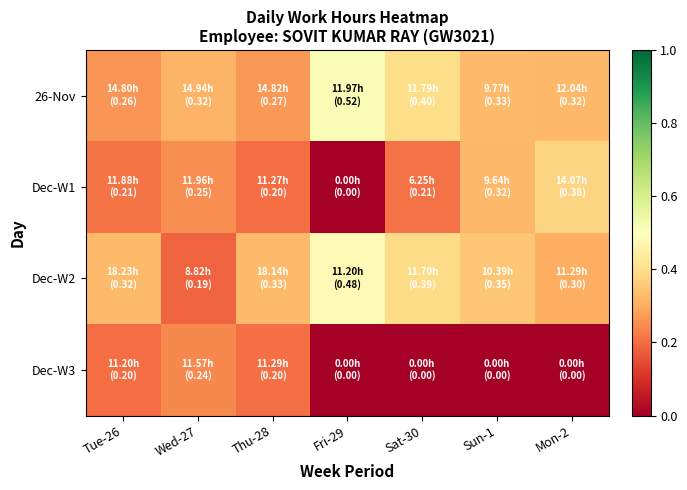

Reading left to right, extract all data points from this chart.

26-Nov: Tue-26=0.3	Wed-27=0.3	Thu-28=0.3	Fri-29=0.5	Sat-30=0.4	Sun-1=0.3	Mon-2=0.3
Dec-W1: Tue-26=0.2	Wed-27=0.3	Thu-28=0.2	Fri-29=0.0	Sat-30=0.2	Sun-1=0.3	Mon-2=0.4
Dec-W2: Tue-26=0.3	Wed-27=0.2	Thu-28=0.3	Fri-29=0.5	Sat-30=0.4	Sun-1=0.3	Mon-2=0.3
Dec-W3: Tue-26=0.2	Wed-27=0.2	Thu-28=0.2	Fri-29=0.0	Sat-30=0.0	Sun-1=0.0	Mon-2=0.0